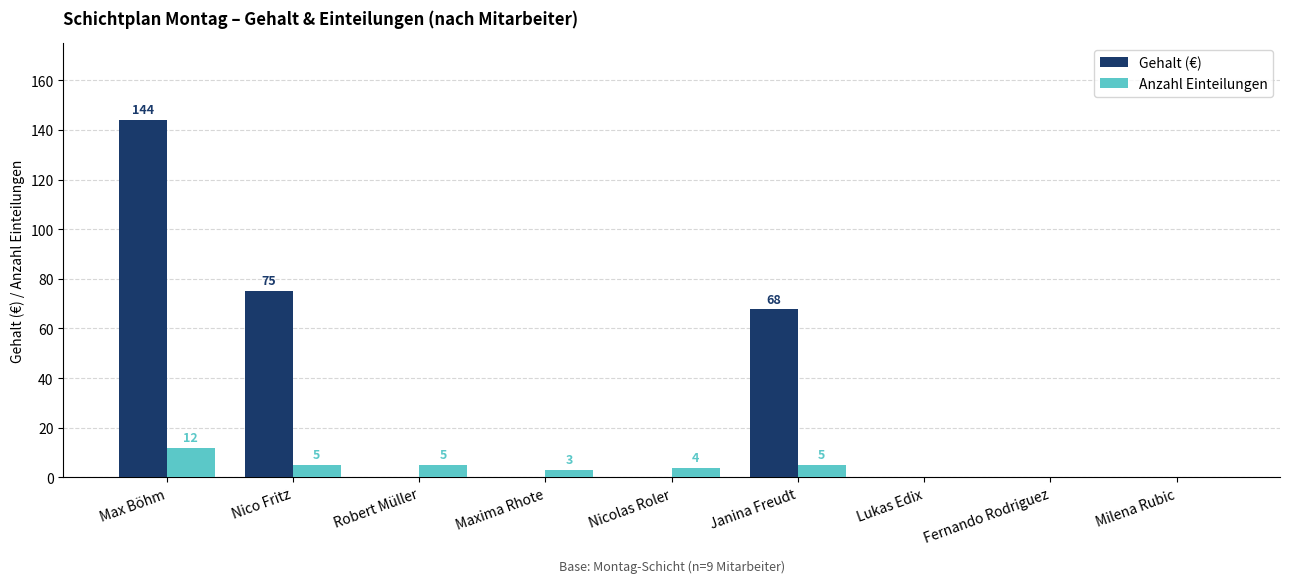

True or false: Gehalt (€) has a value of 99.9 at Robert Müller.

False